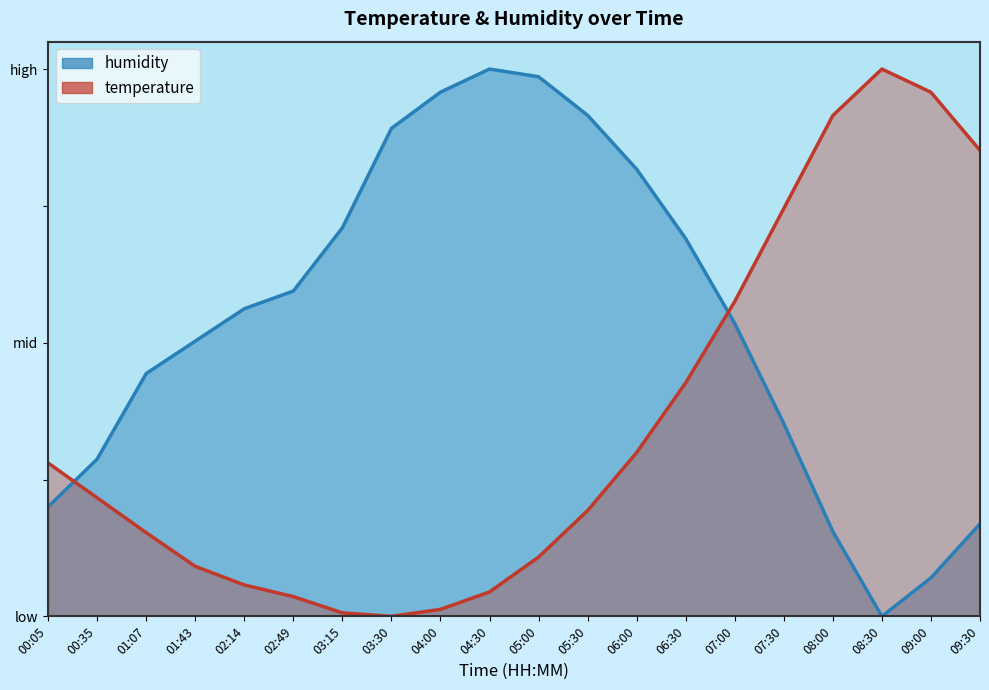

True or false: temperature and humidity intersect in this chart.

True